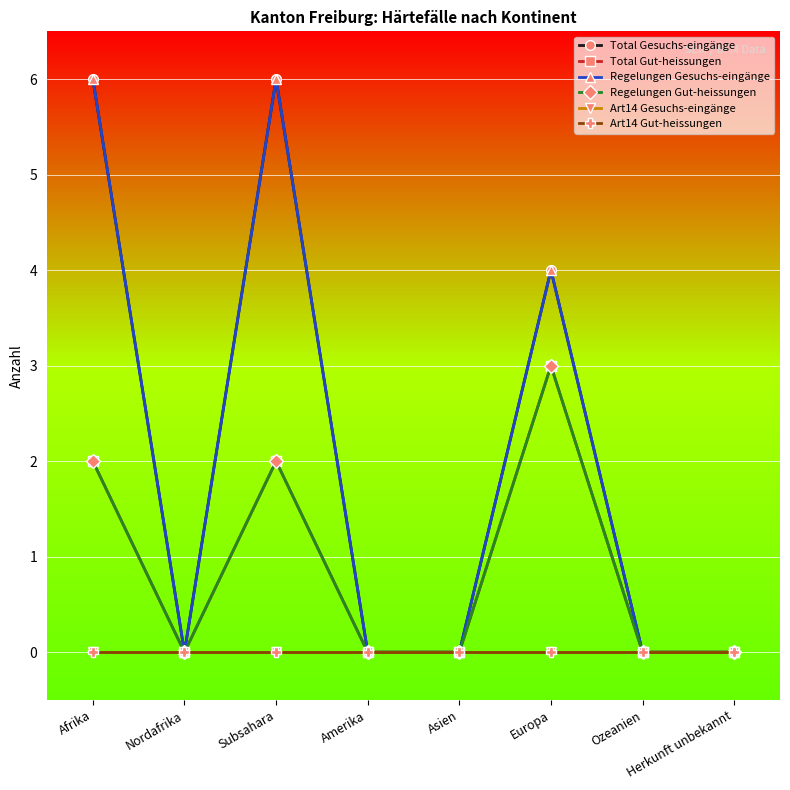

Reading right to left, transcribe all the data shown in this chart.

Total Gesuchs-eingänge: 0	0	4	0	0	6	0	6
Total Gut-heissungen: 0	0	3	0	0	2	0	2
Regelungen Gesuchs-eingänge: 0	0	4	0	0	6	0	6
Regelungen Gut-heissungen: 0	0	3	0	0	2	0	2
Art14 Gesuchs-eingänge: 0	0	0	0	0	0	0	0
Art14 Gut-heissungen: 0	0	0	0	0	0	0	0